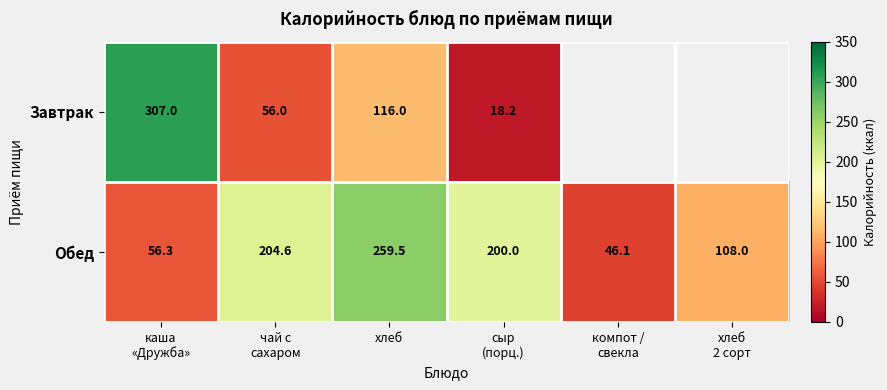

What is the spread (max minus min) of values at хлеб?

143.5